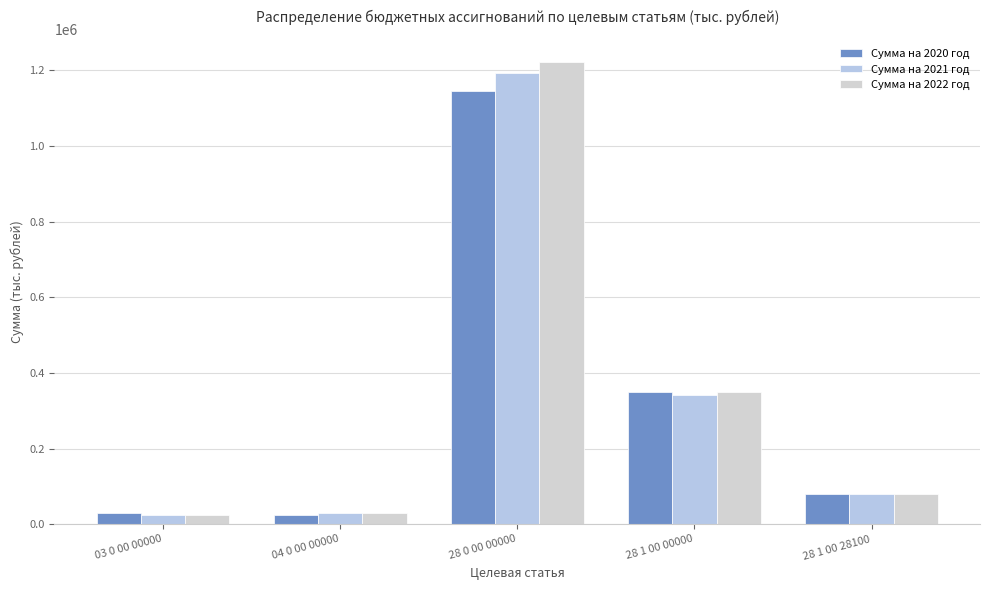

What is the difference between the maximum and minimum values in the Сумма на 2020 год series?

1120616.5